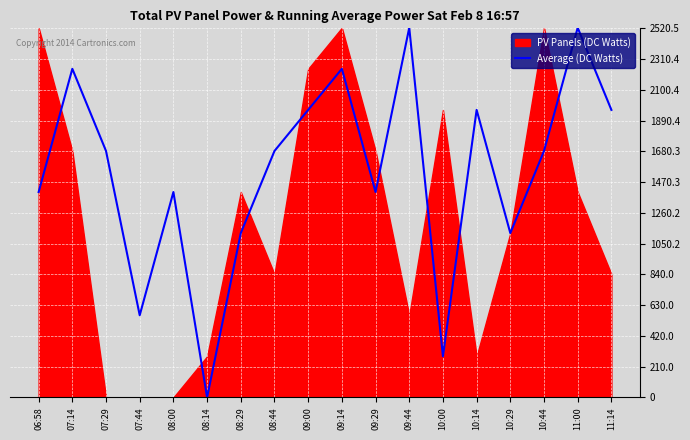

What position from the left is 09:44?

12